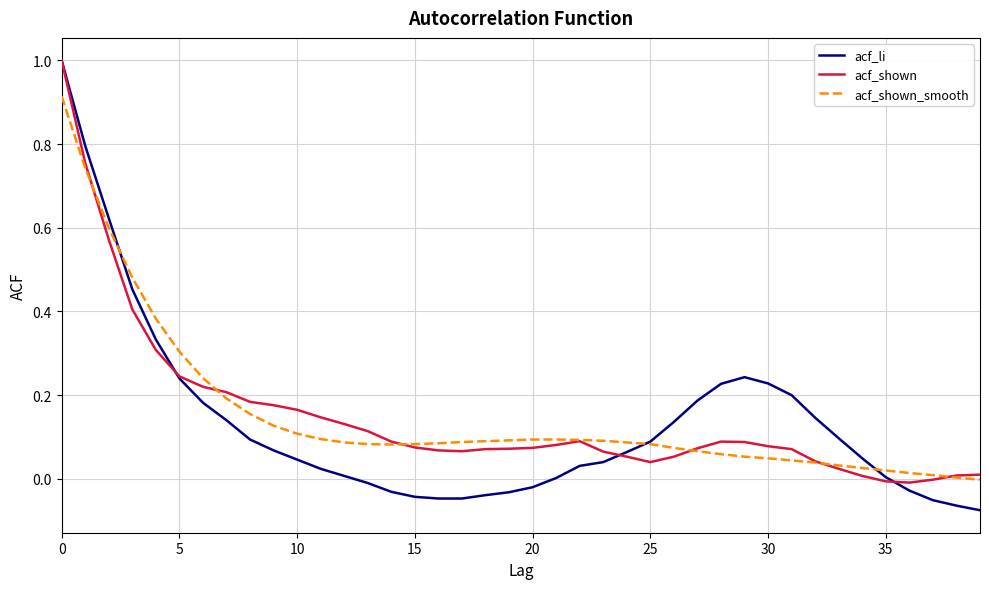

Which series has the widest spread of values?

acf_li